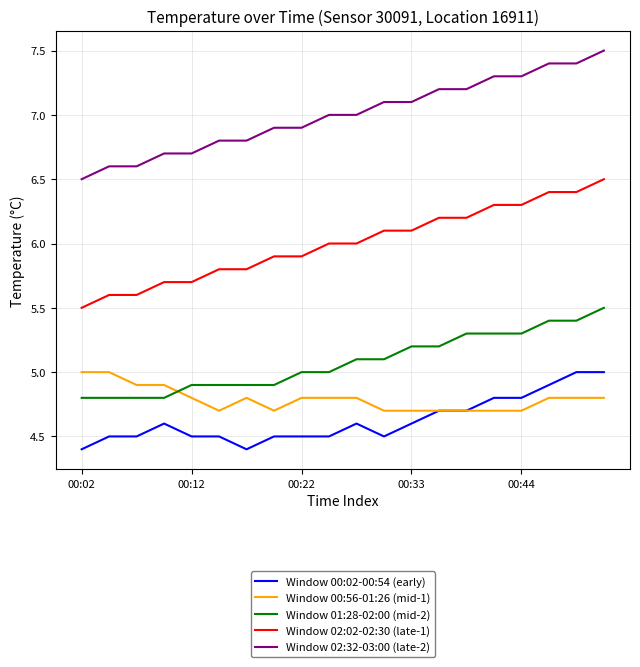

What is the average value of the Window 02:02-02:30 (late-1) series?

6.0